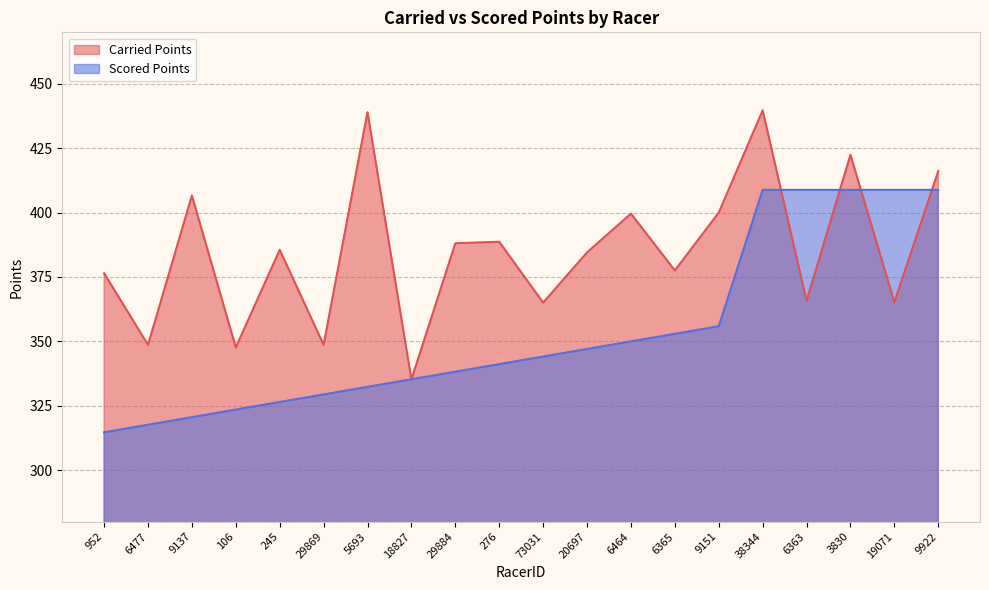

How many times do Carried Points and Scored Points cross each other?

6